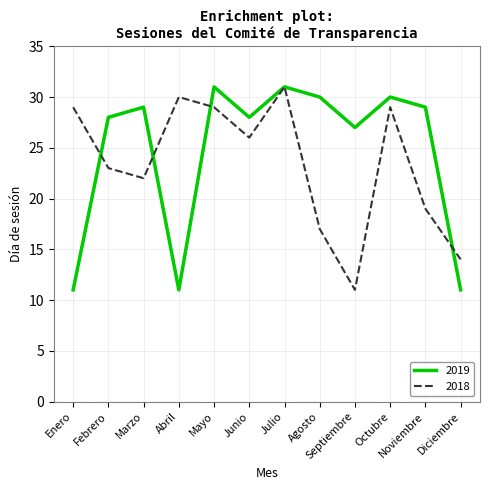

What position from the left is Agosto?

8